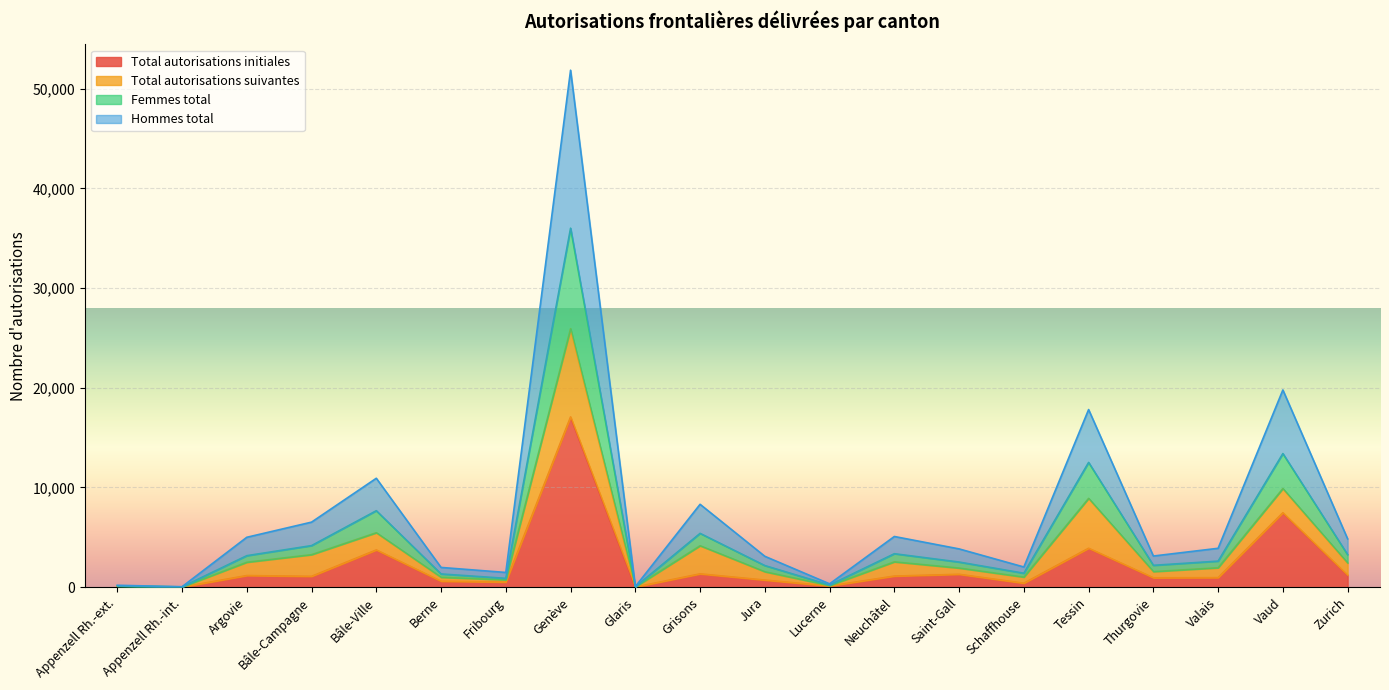

How many lines are shown in the chart?

4